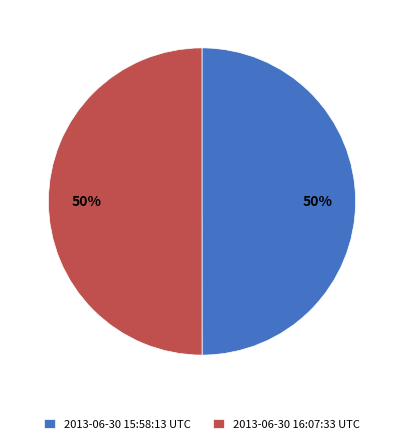

Is the sum of 2013-06-30 15:58:13 UTC and 2013-06-30 16:07:33 UTC greater than half?

Yes